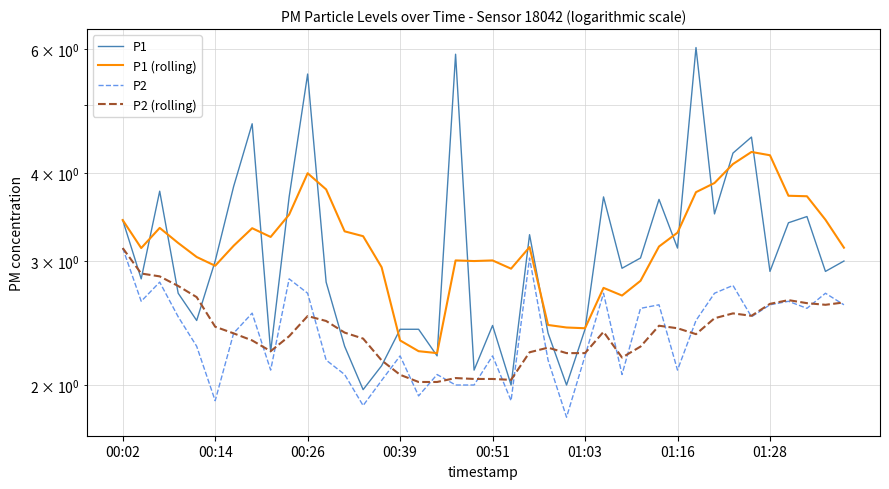

How many intersections are there between P1 and P2 (rolling)?

12